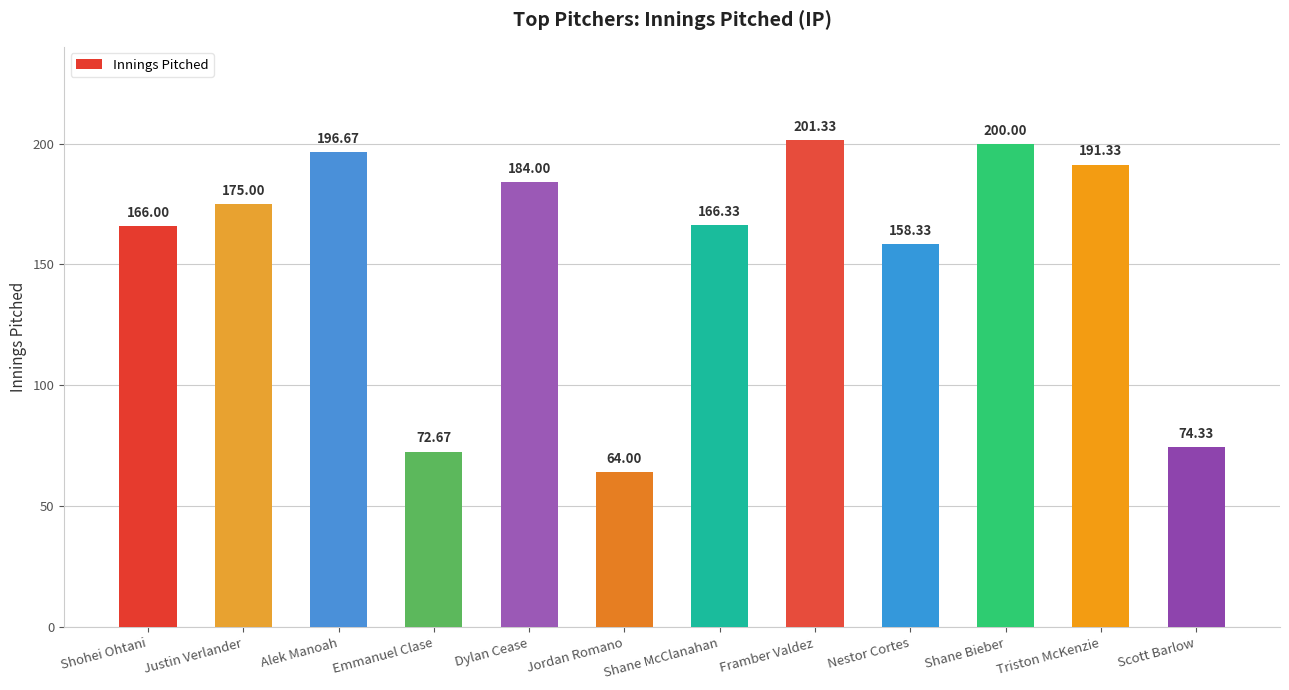

How many categories are shown in the chart?

12